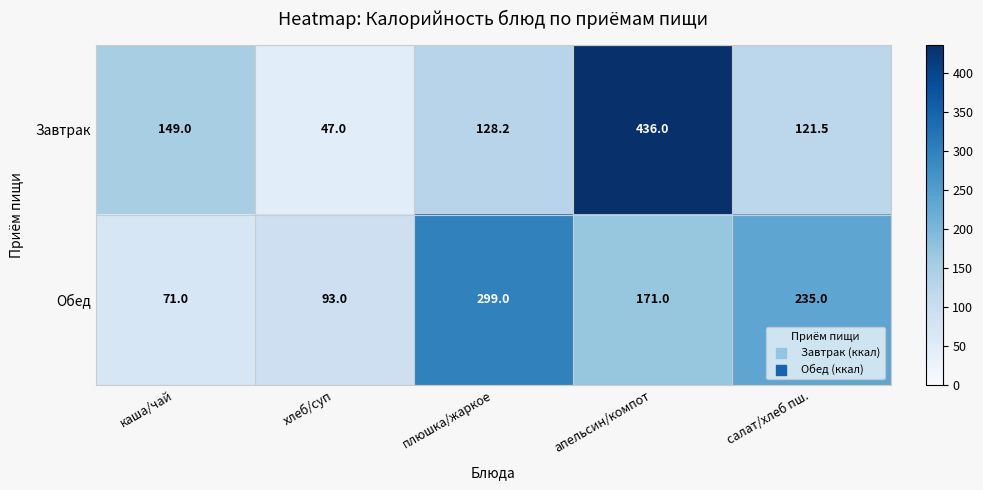

How many categories are shown in the chart?

5